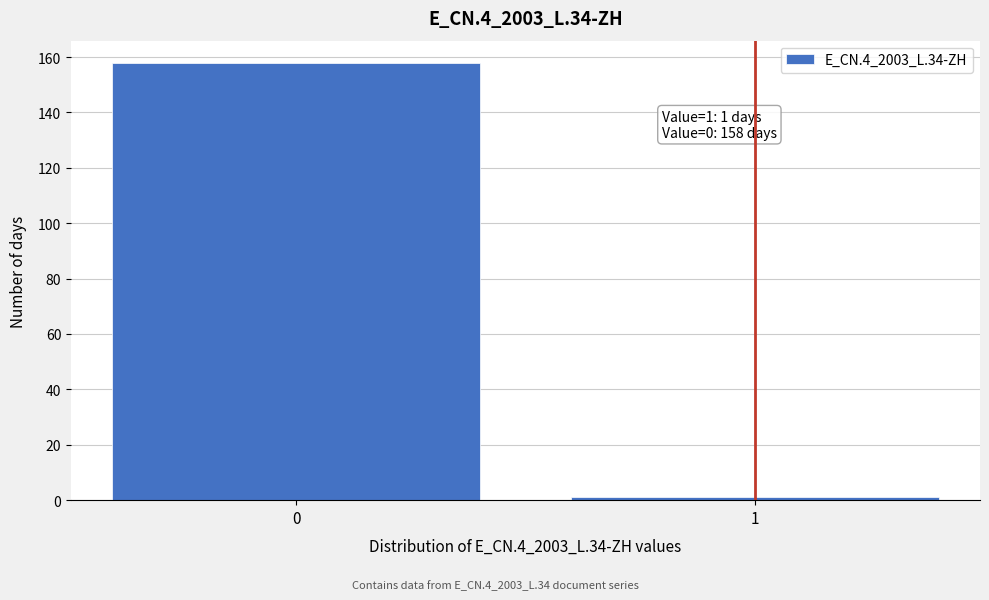

Reading left to right, what are all the values shown in this chart?

158	1